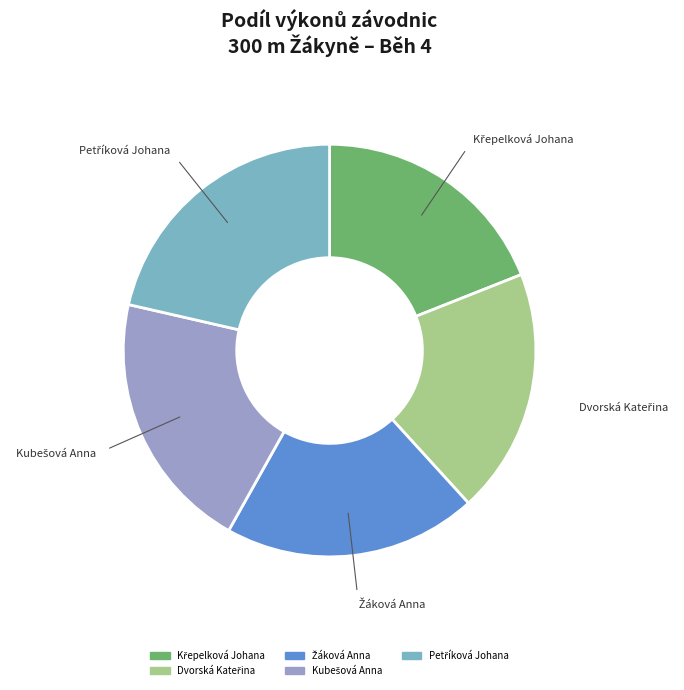

To the nearest percent, what is the average slice percentage?

20%